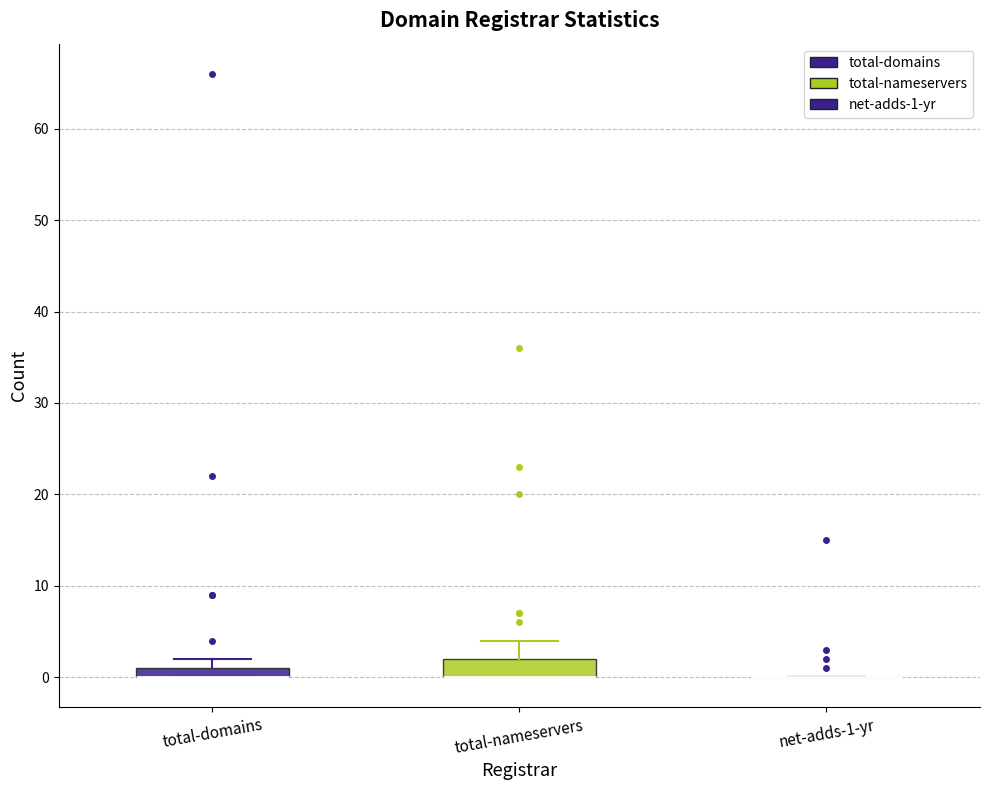

Which box is the tallest, from its lower edge to its upper edge?

total-nameservers